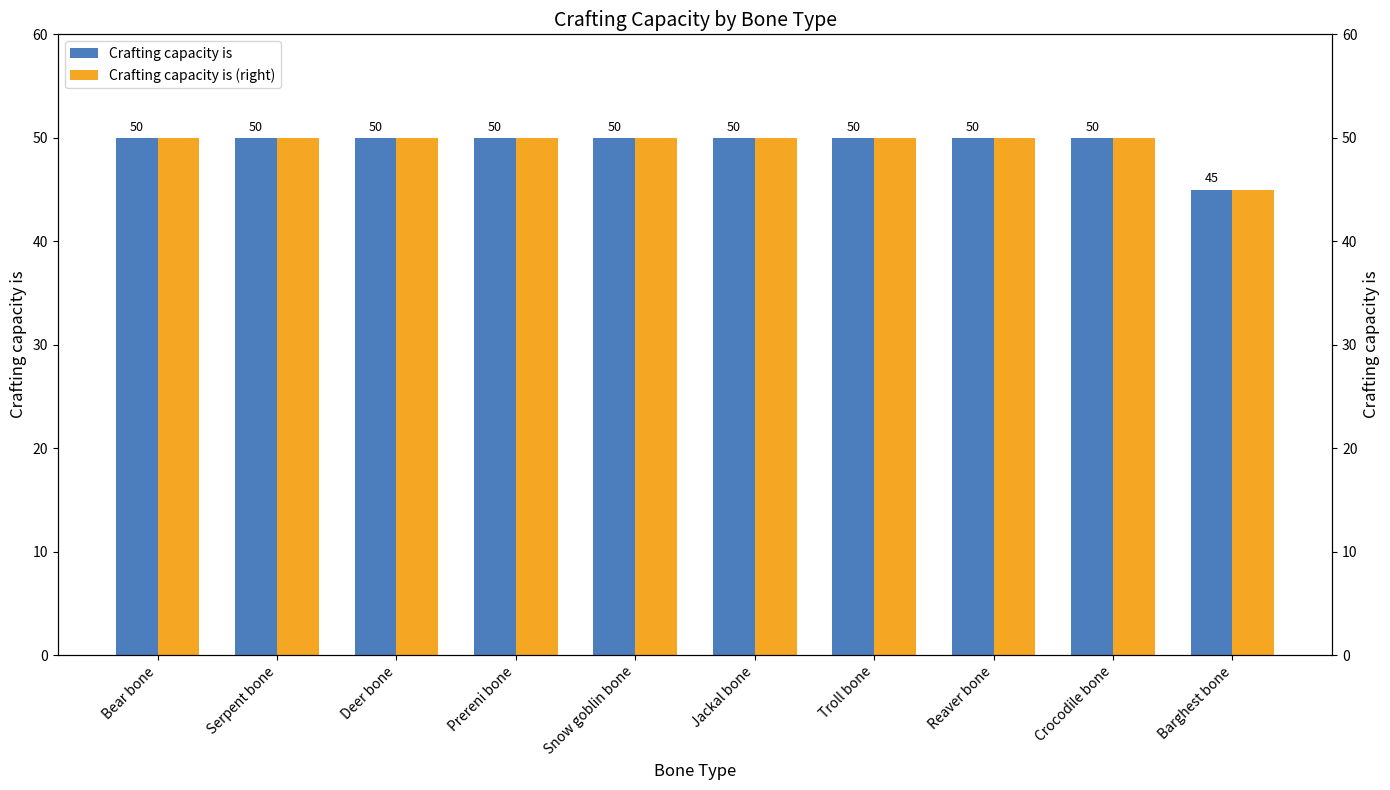

Count the Crafting capacity is values in the range 50 to 51.

9